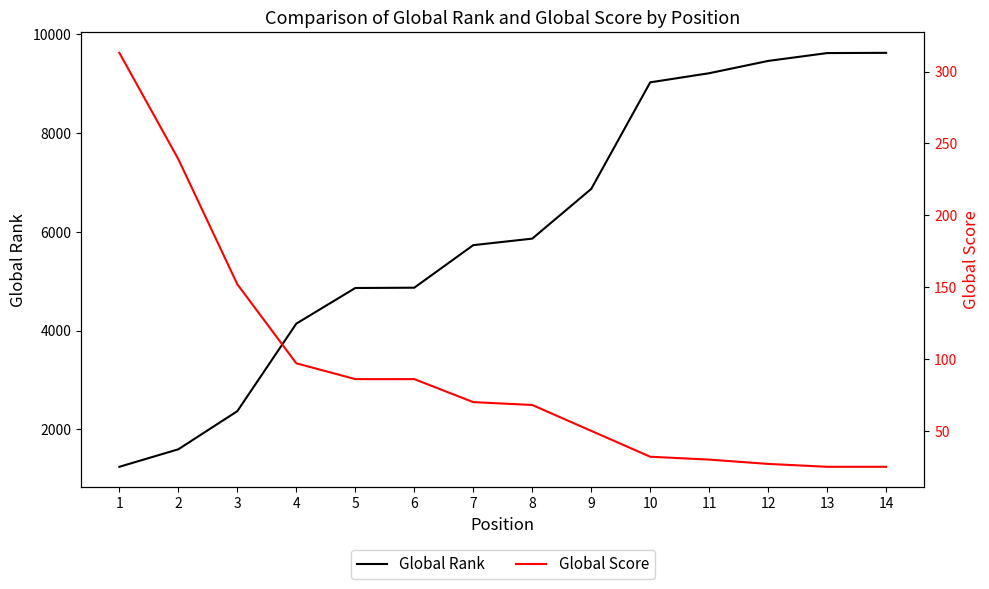

What is the sum of the Global Score values at 4 and 7?

167